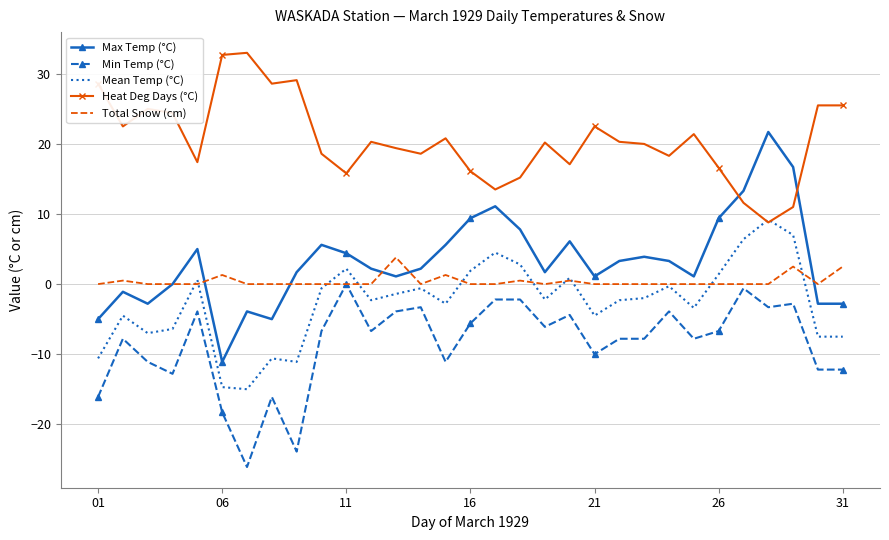

True or false: Max Temp (°C) has more than 2 points higher than both neighbors.

True